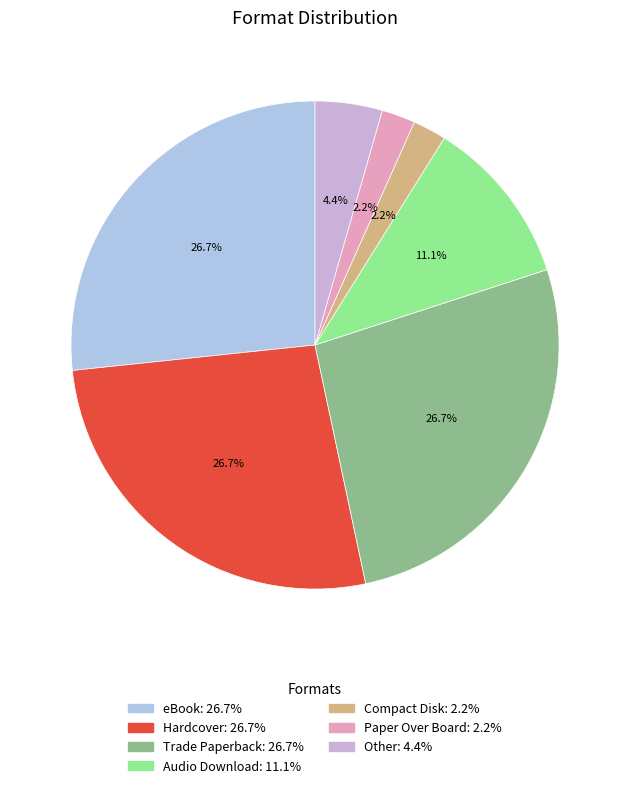

What is the ratio of the value at eBook to the value at Compact Disk?

12.0